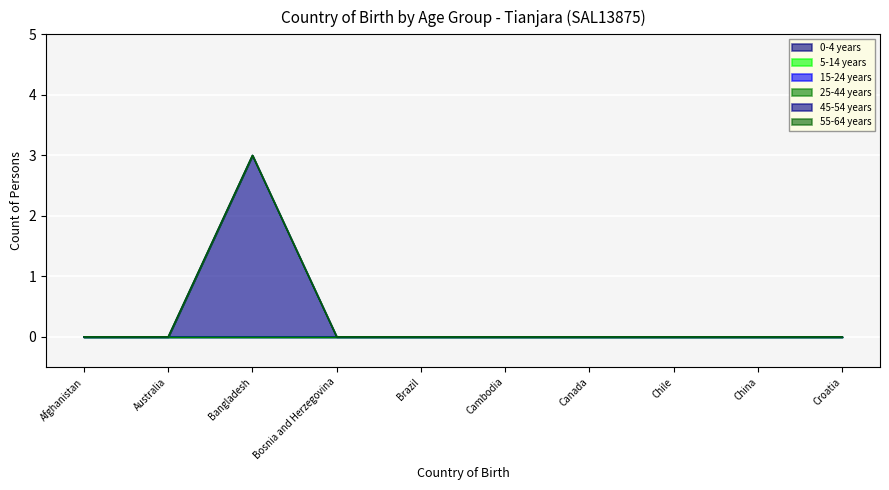

True or false: 15-24 years has more than 1 interior local peaks.

False